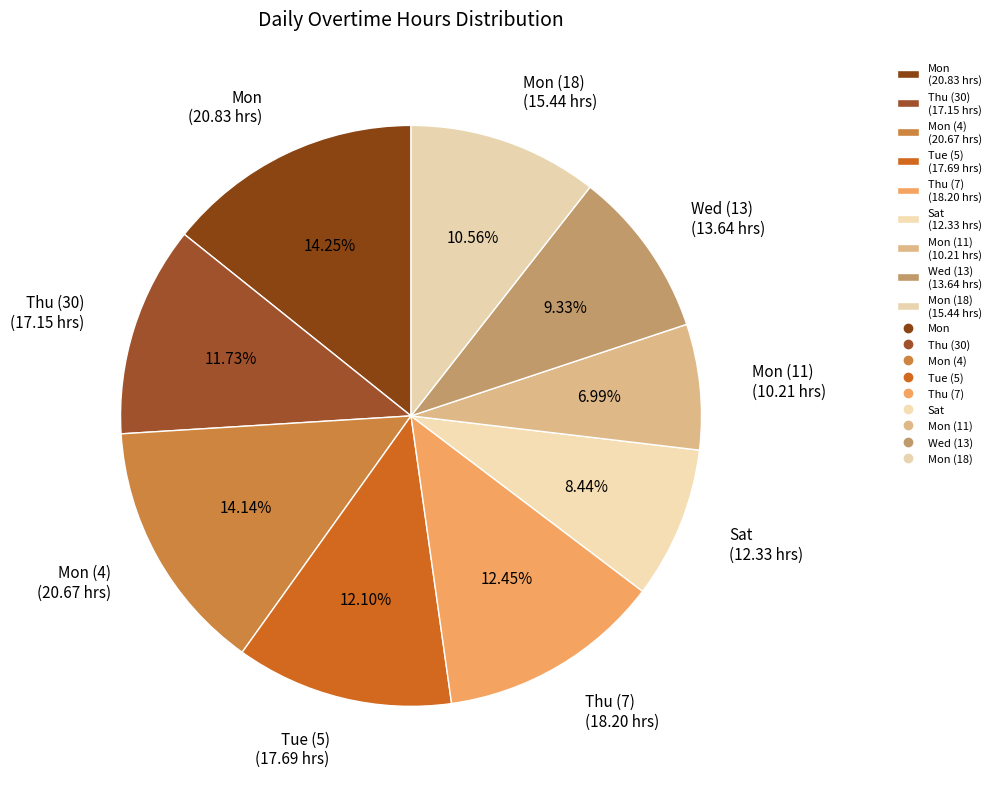

Combined, do Mon (18) (15.44 hrs) and Mon (20.83 hrs) account for over 50%?

No